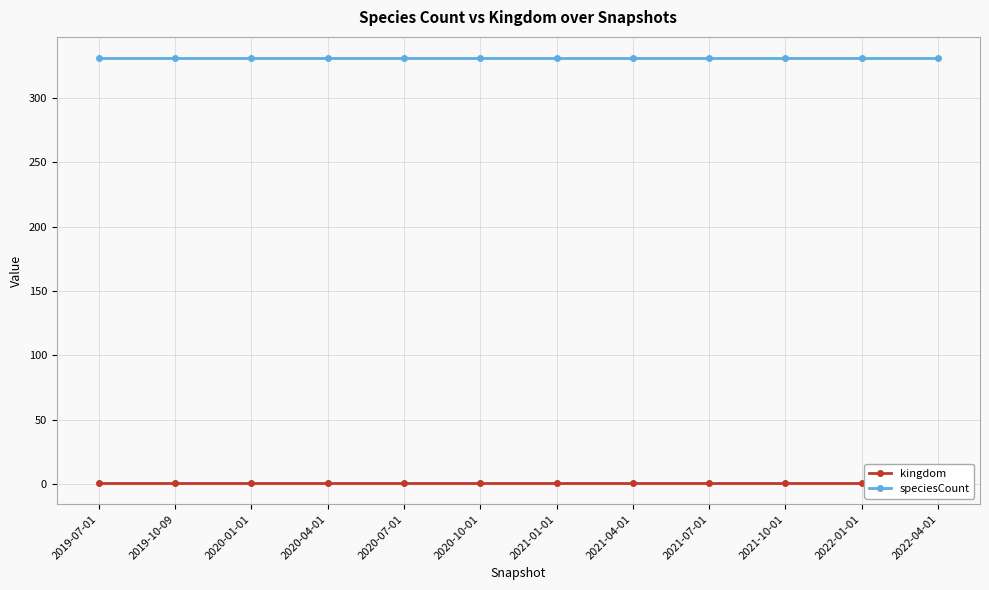

Is this an area chart (filled region under the line)?

No